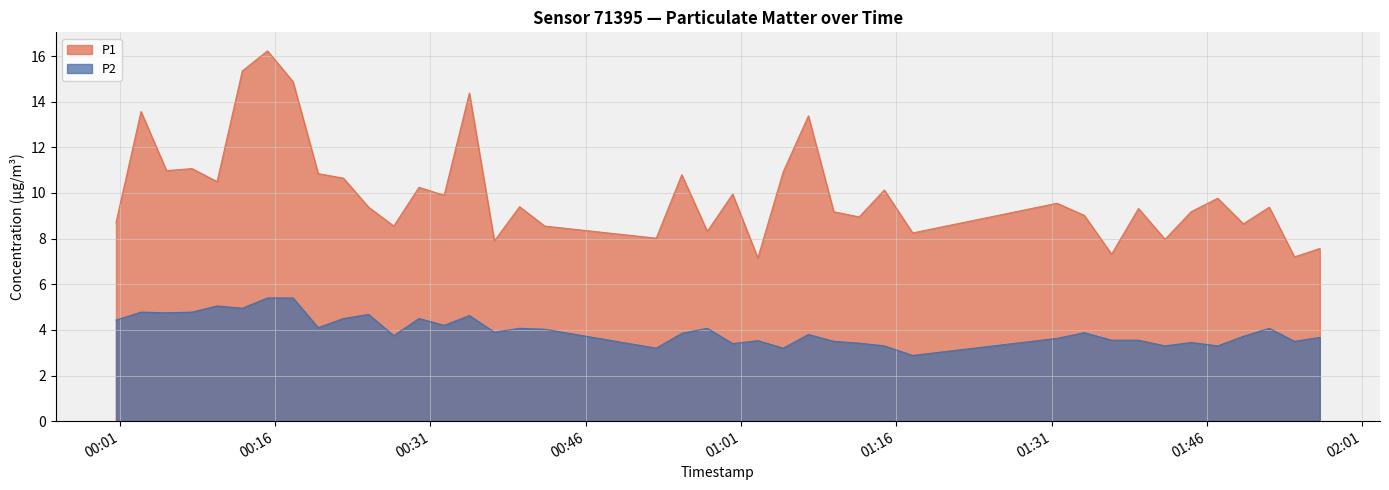

The P1 series shows 9.6 at 2022-10-26T01:31:32. True or false?

True